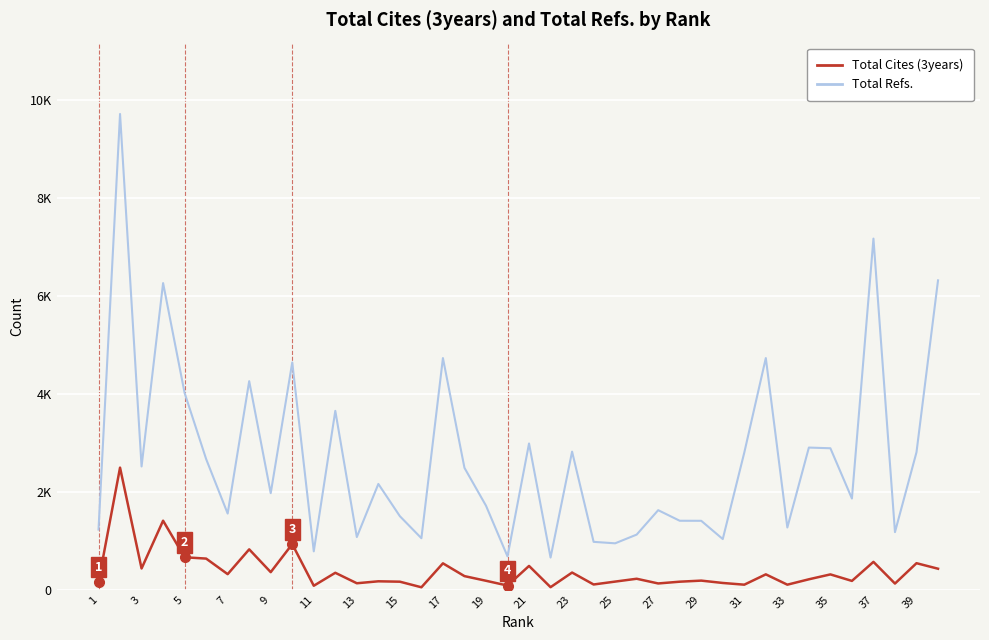

What are all the series names shown in the legend?

Total Cites (3years), Total Refs.